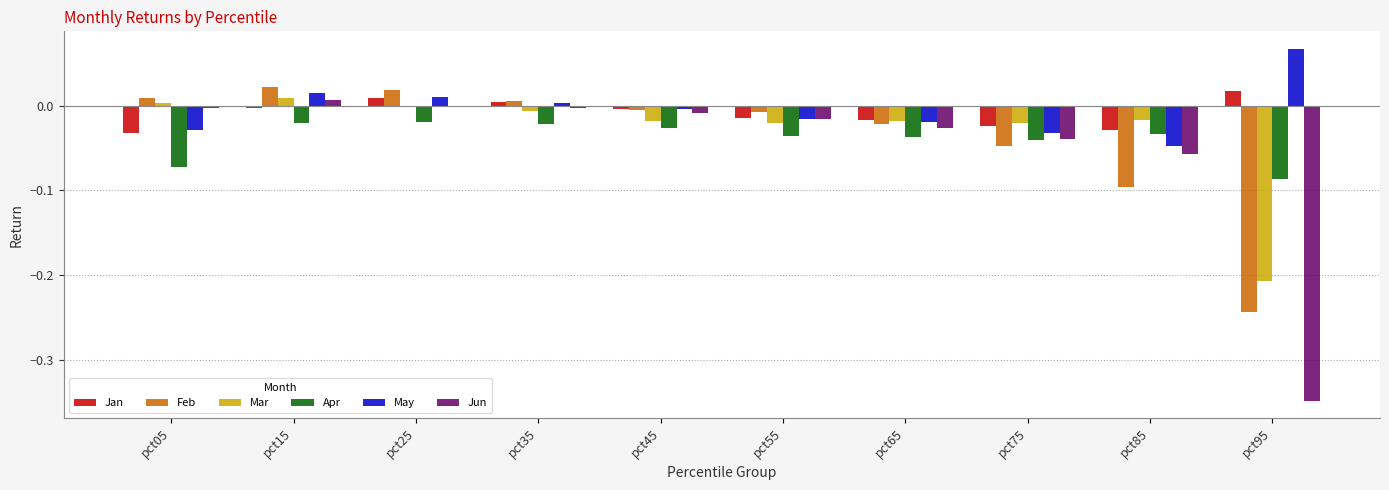

At which label does Jan reach its peak?

pct95